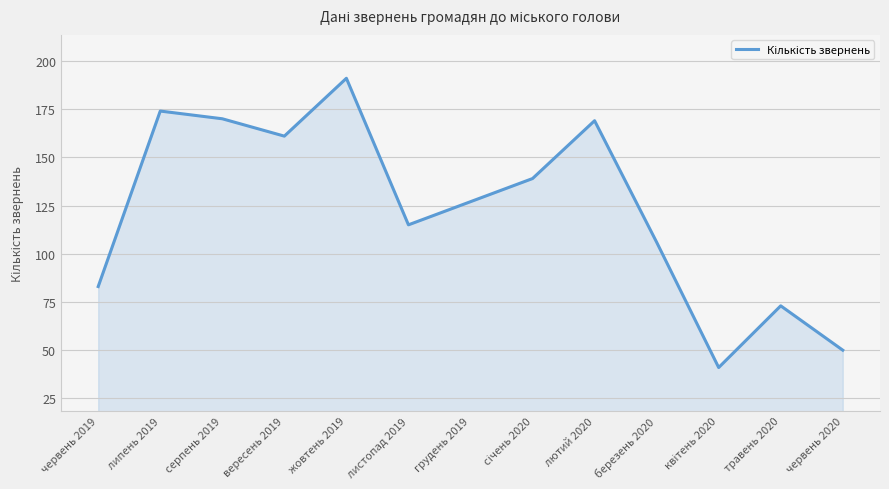

What is the smallest value displayed?

41